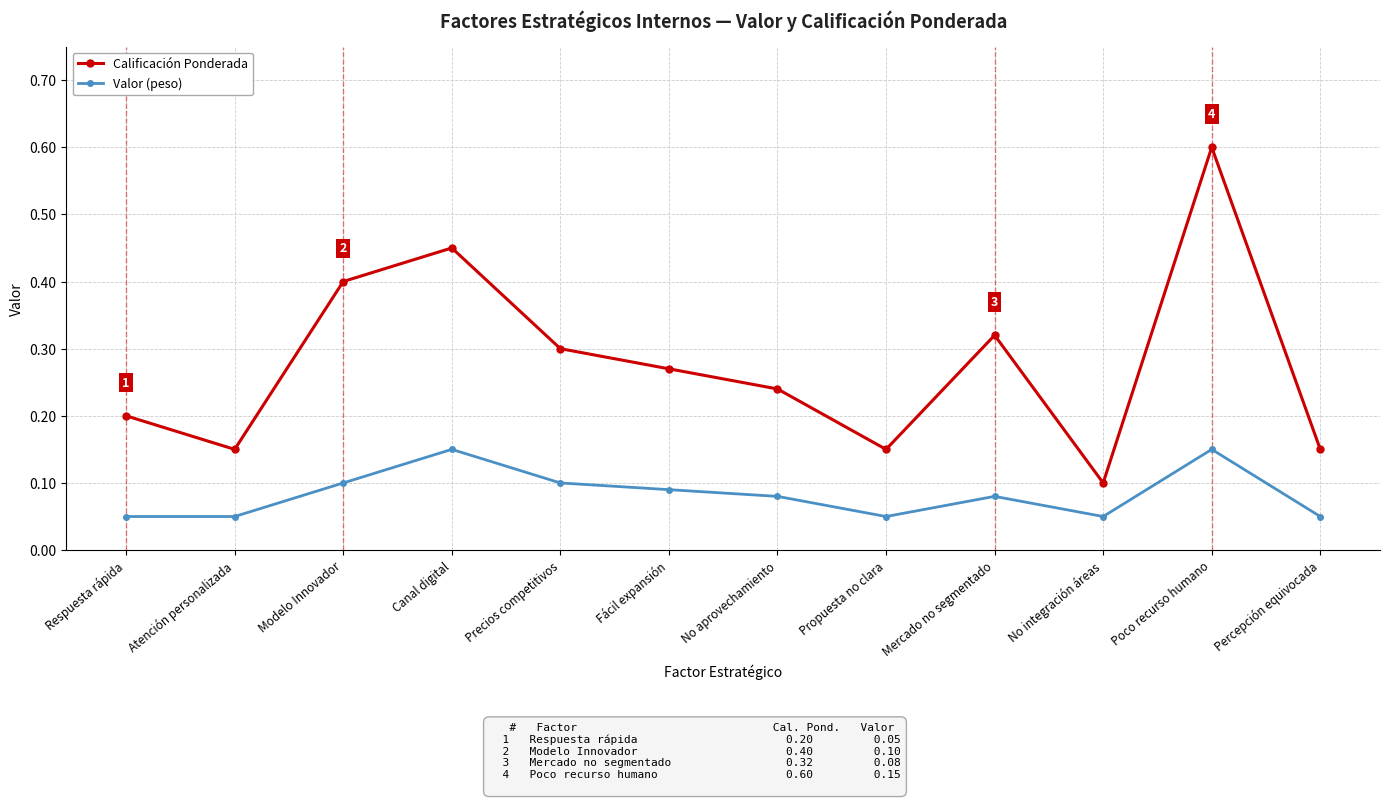

At which category does the chart reach its peak across all series?

Poco recurso humano